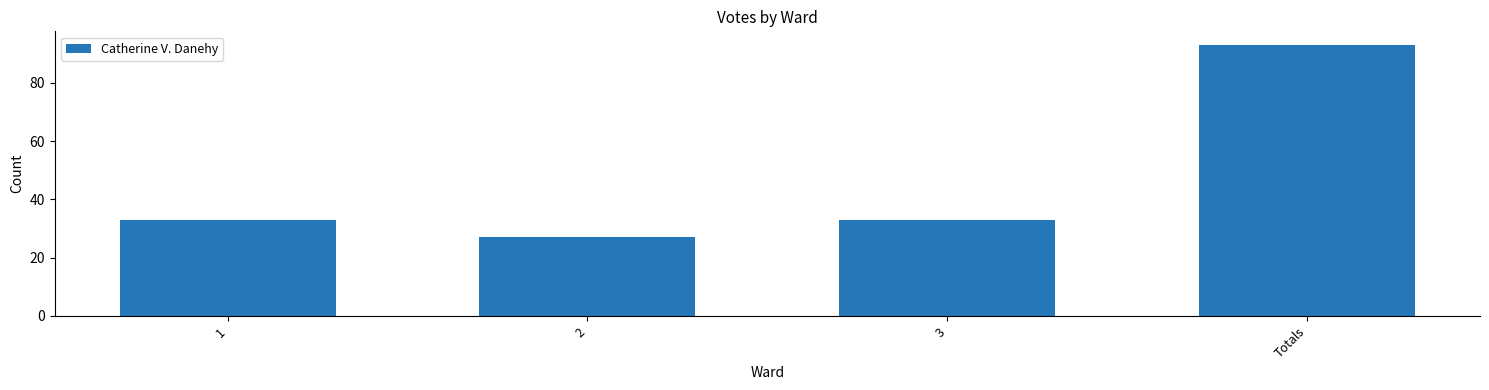

Which label corresponds to the smallest value in the chart?

2